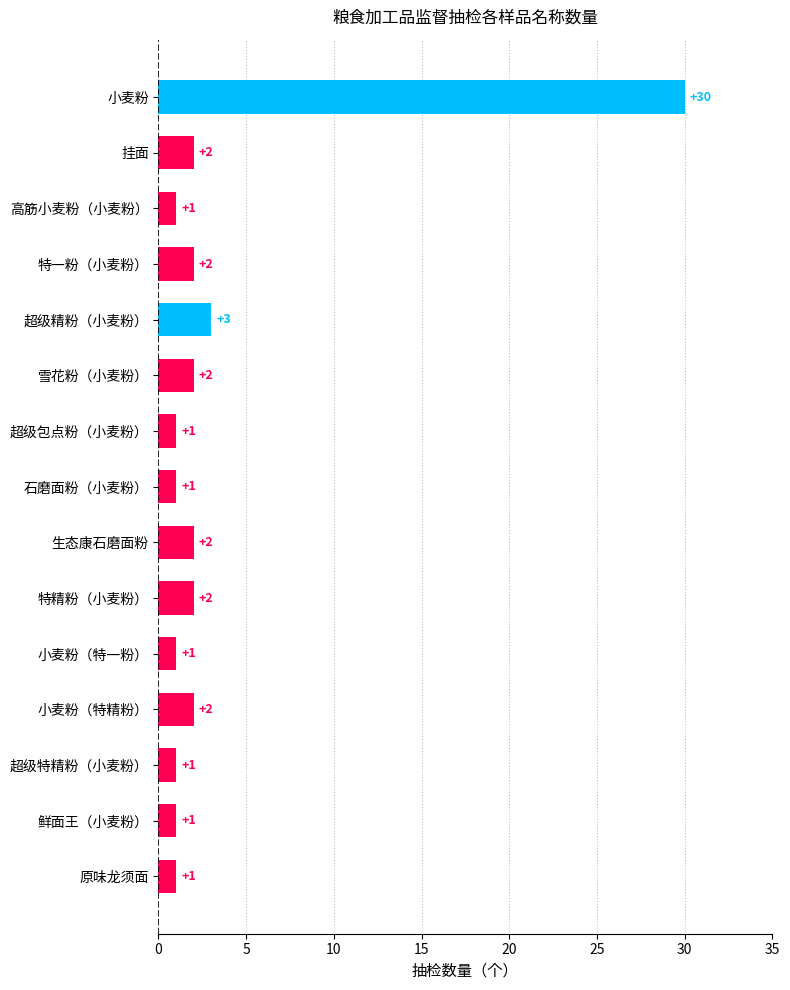

Reading top to bottom, list all the values displayed in this chart.

30	2	1	2	3	2	1	1	2	2	1	2	1	1	1